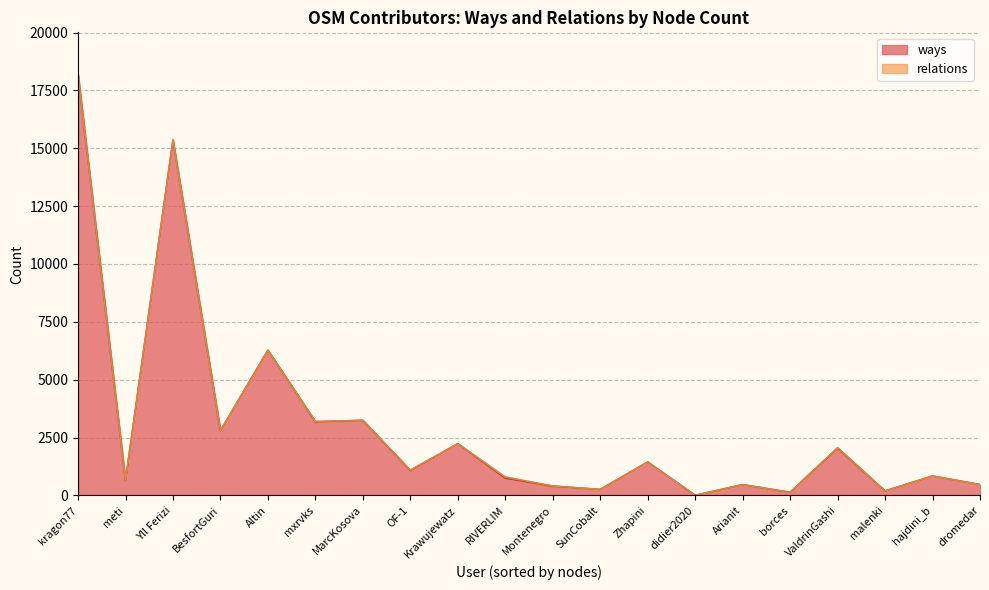

Reading left to right, list all the values displayed in this chart.

kragon77=18194	meti=638	Yll Ferizi=15359	BesfortGuri=2793	Altin=6270	mxrvks=3178	MarcKosova=3239	OF-1=1076	Krawujewatz=2230	RIVERLIM=743	Montenegro=394	SunCobalt=254	Zhapini=1440	didier2020=0	Arianit=461	borces=130	ValdrinGashi=2038	malenki=190	hajdini_b=834	dromedar=465